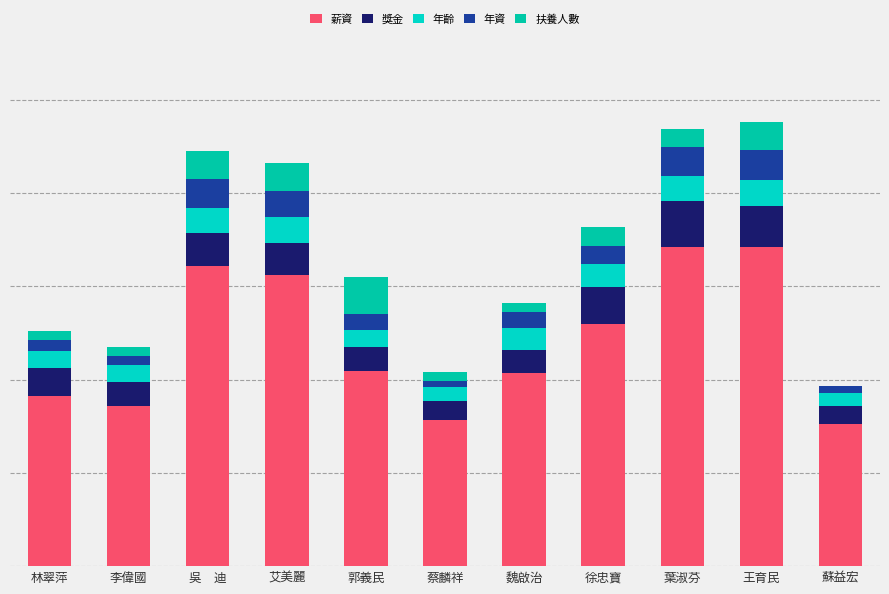

Rank the series at 郭義民 from highest to lowest value.

薪資, 扶養人數, 獎金, 年齡, 年資